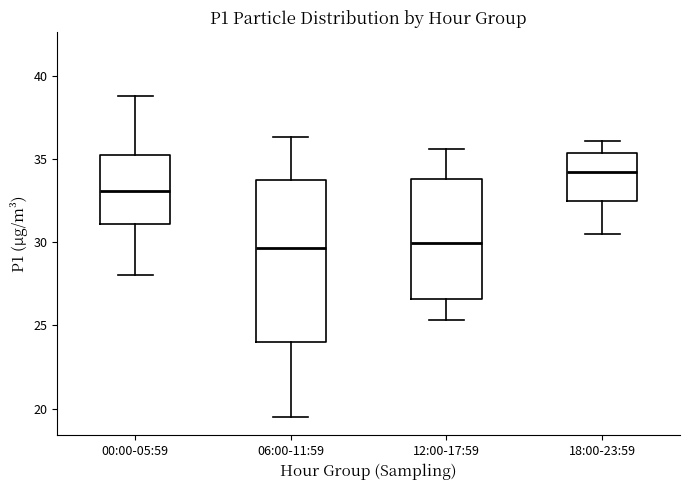

Which box's median line is the highest?

18:00-23:59